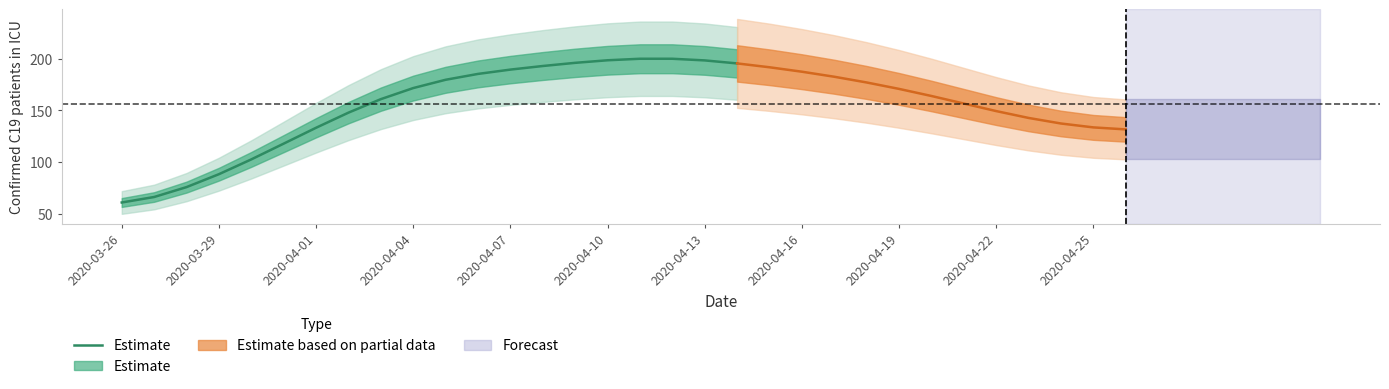

What is the greatest value displayed?

199.8